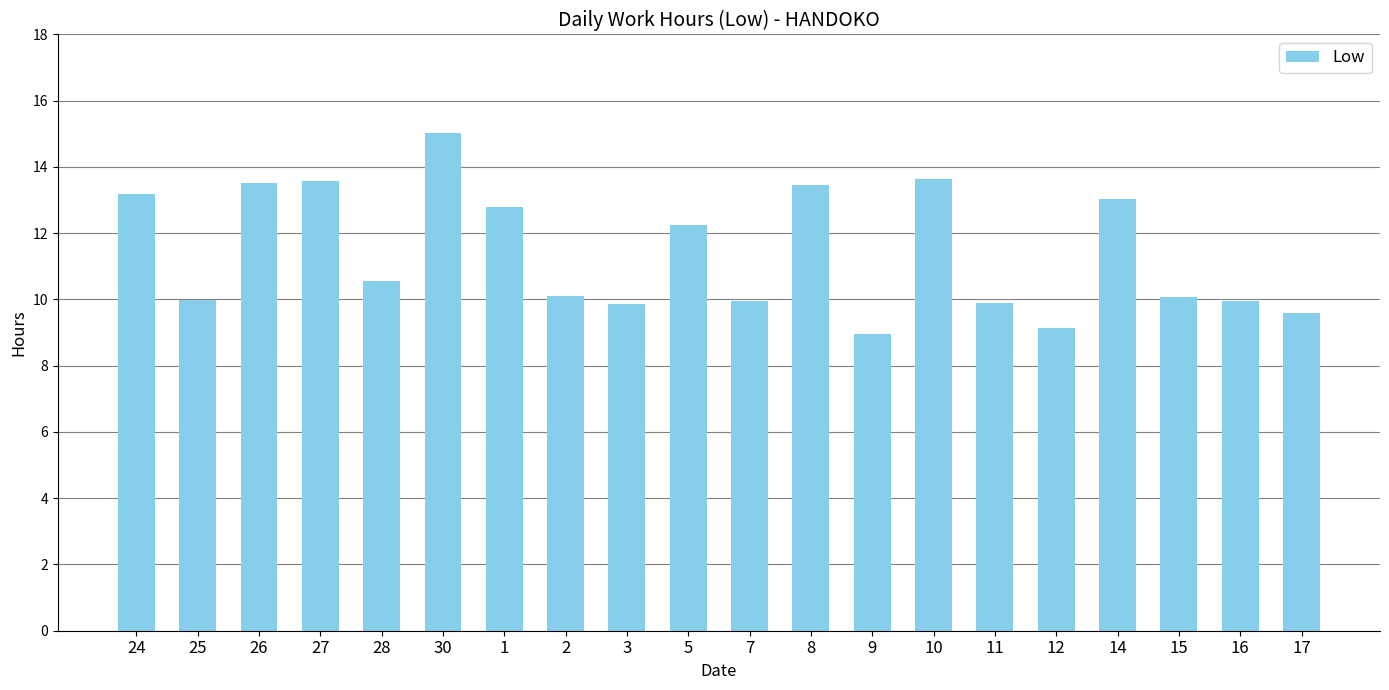

At which category does the chart reach its minimum across all series?

9